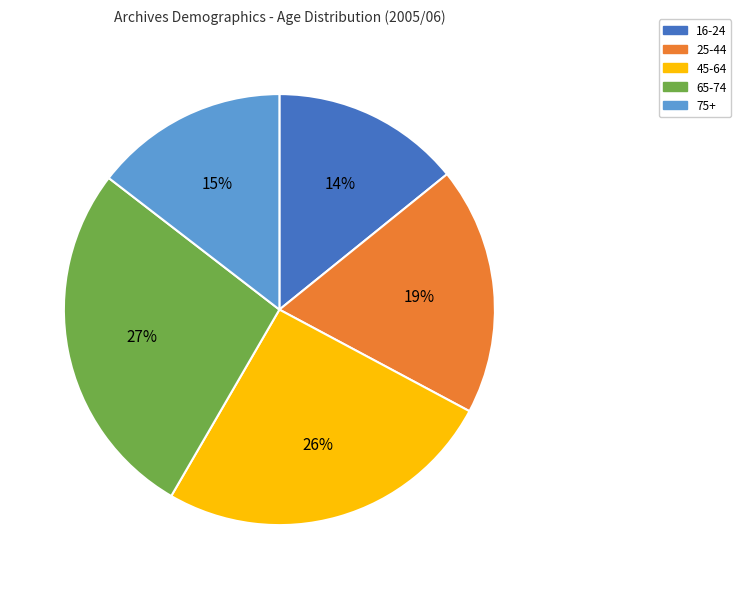

Which slice is the largest?

65-74